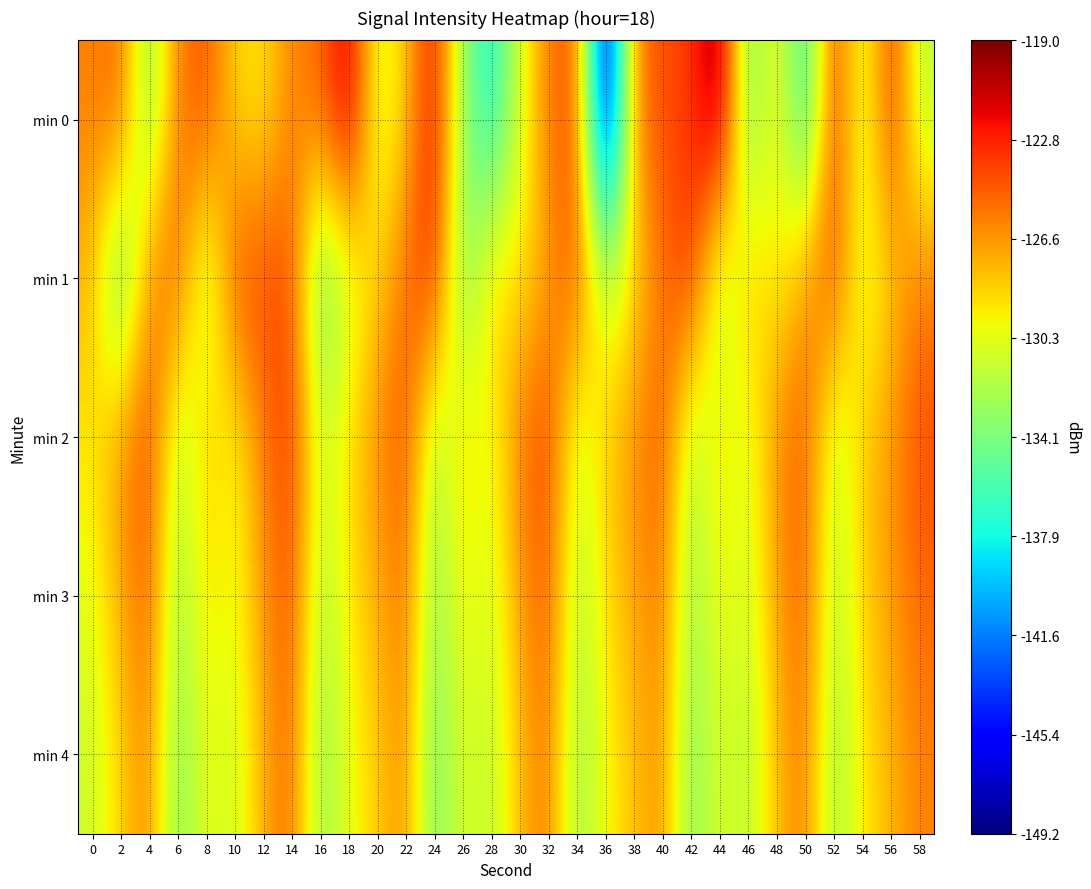

Reading right to left, transcribe all the data shown in this chart.

min 0: 58=-131.8	56=-123.0	54=-131.8	52=-123.0	50=-137.7	48=-128.9	46=-135.1	44=-119.0	42=-123.6	40=-124.2	38=-125.7	36=-149.2	34=-123.8	32=-125.7	30=-130.6	28=-138.2	26=-133.3	24=-121.8	22=-128.3	20=-131.3	18=-120.5	16=-125.3	14=-125.9	12=-129.3	10=-128.6	8=-124.2	6=-125.6	4=-134.1	2=-124.8	0=-125.9
min 1: 58=-125.8	56=-128.3	54=-131.0	52=-124.1	50=-126.5	48=-129.9	46=-127.7	44=-133.2	42=-123.0	40=-125.4	38=-128.9	36=-131.7	34=-124.3	32=-126.8	30=-129.4	28=-127.9	26=-134.6	24=-122.9	22=-125.1	20=-128.4	18=-131.3	16=-135.4	14=-124.1	12=-124.0	10=-124.0	8=-133.0	6=-124.6	4=-126.1	2=-136.1	0=-127.6
min 2: 58=-124.1	56=-126.6	54=-128.2	52=-131.9	50=-124.6	48=-126.1	46=-130.9	44=-128.4	42=-132.7	40=-124.2	38=-126.5	36=-128.1	34=-131.6	32=-123.8	30=-125.2	28=-130.7	26=-128.3	24=-132.9	22=-124.1	20=-126.3	18=-128.8	16=-131.2	14=-123.5	12=-125.7	10=-130.1	8=-127.9	6=-132.3	4=-123.8	2=-126.5	0=-129.1
min 3: 58=-125.0	56=-126.8	54=-128.4	52=-132.1	50=-124.7	48=-126.9	46=-131.3	44=-129.6	42=-133.2	40=-125.5	38=-127.1	36=-128.9	34=-132.3	32=-124.6	30=-126.8	28=-131.1	26=-129.3	24=-133.7	22=-125.2	20=-127.5	18=-129.1	16=-132.7	14=-124.2	12=-126.5	10=-130.3	8=-128.8	6=-133.1	4=-124.7	2=-127.2	0=-130.4
min 4: 58=-125.9	56=-127.6	54=-129.2	52=-133.0	50=-125.6	48=-127.8	46=-132.1	44=-130.3	42=-134.0	40=-126.2	38=-128.0	36=-129.7	34=-133.2	32=-125.5	30=-127.7	28=-132.0	26=-130.2	24=-134.6	22=-126.1	20=-128.3	18=-130.1	16=-133.4	14=-125.0	12=-127.2	10=-131.4	8=-129.8	6=-134.2	4=-125.9	2=-128.6	0=-131.2